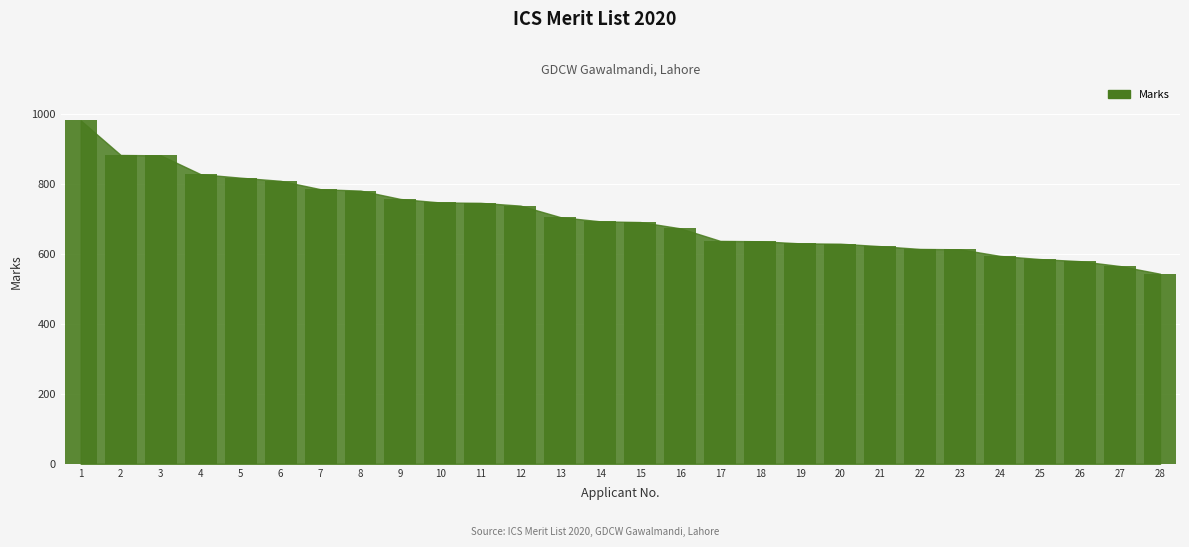

The chart shows a value of 314 at 24. True or false?

False